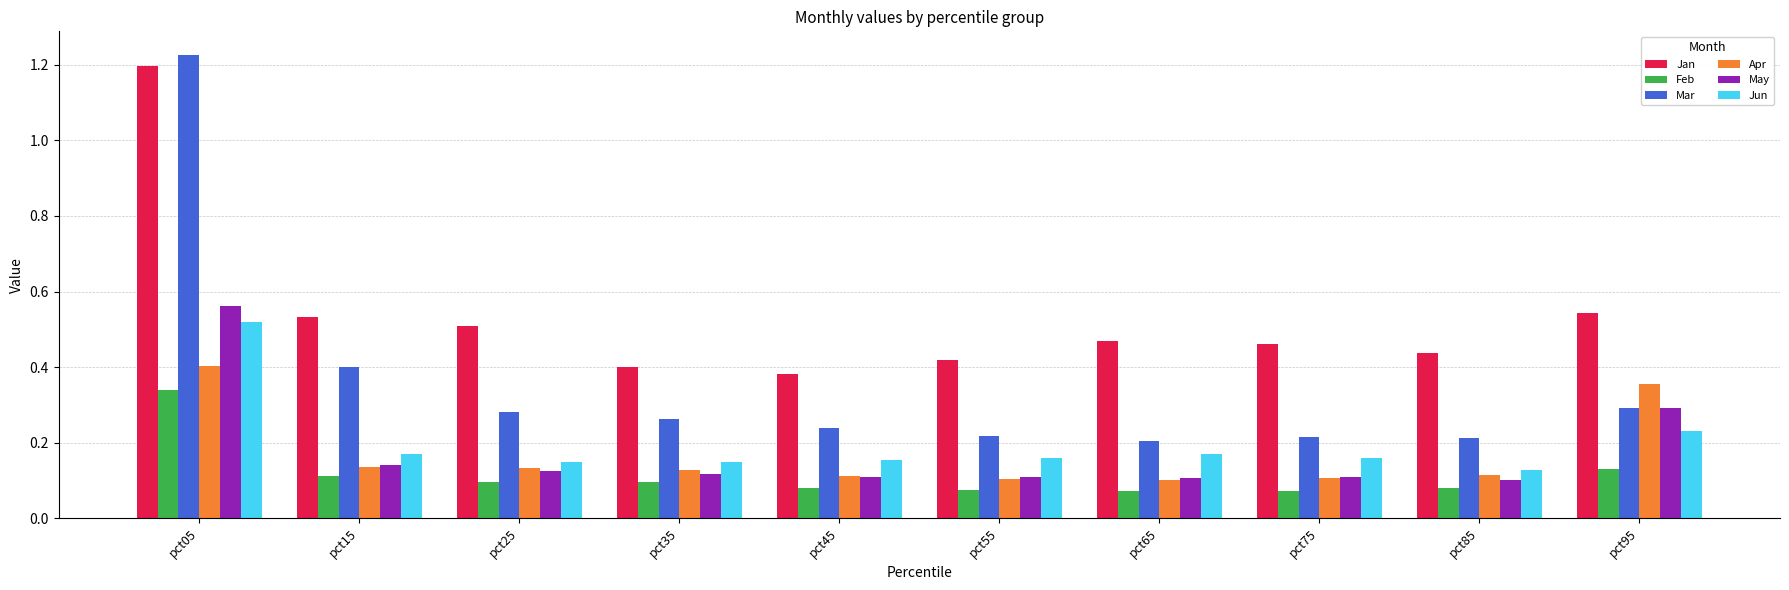

Which series has the widest spread of values?

Mar